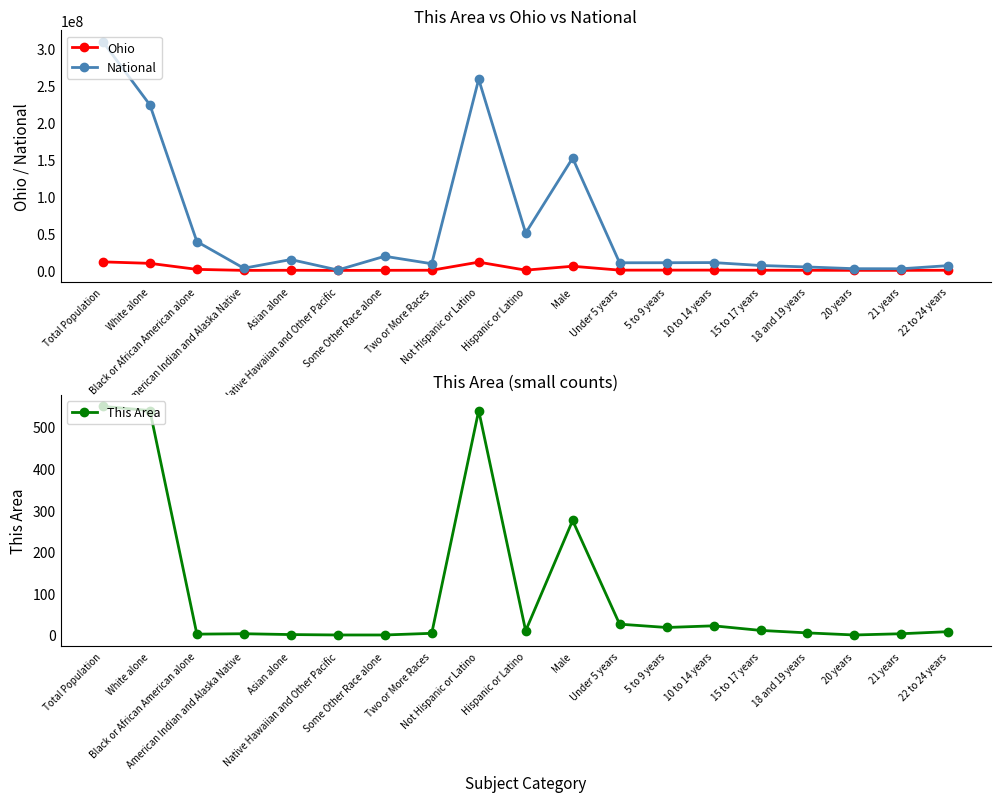

What is the sum of all This Area values?

2015